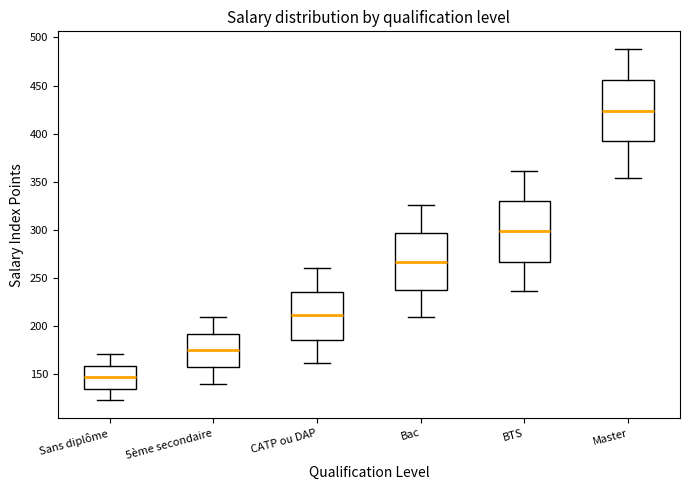

Which box has the highest median line?

Master